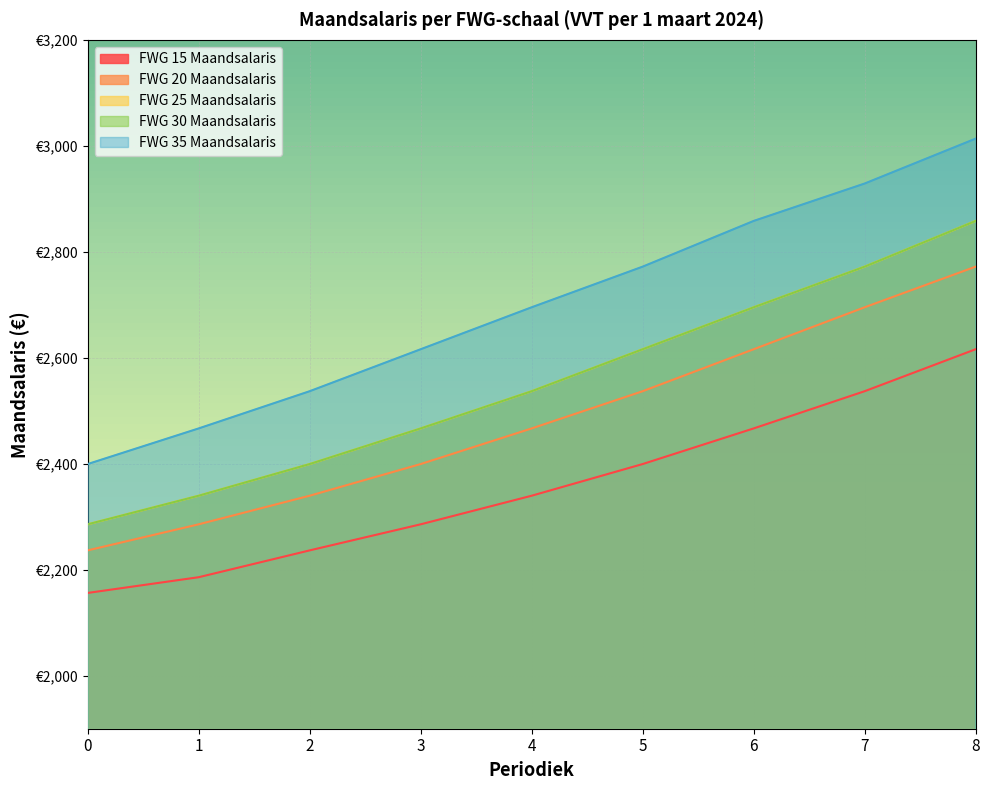

Rank the series at 3 from highest to lowest value.

FWG 35 Maandsalaris, FWG 25 Maandsalaris, FWG 30 Maandsalaris, FWG 20 Maandsalaris, FWG 15 Maandsalaris